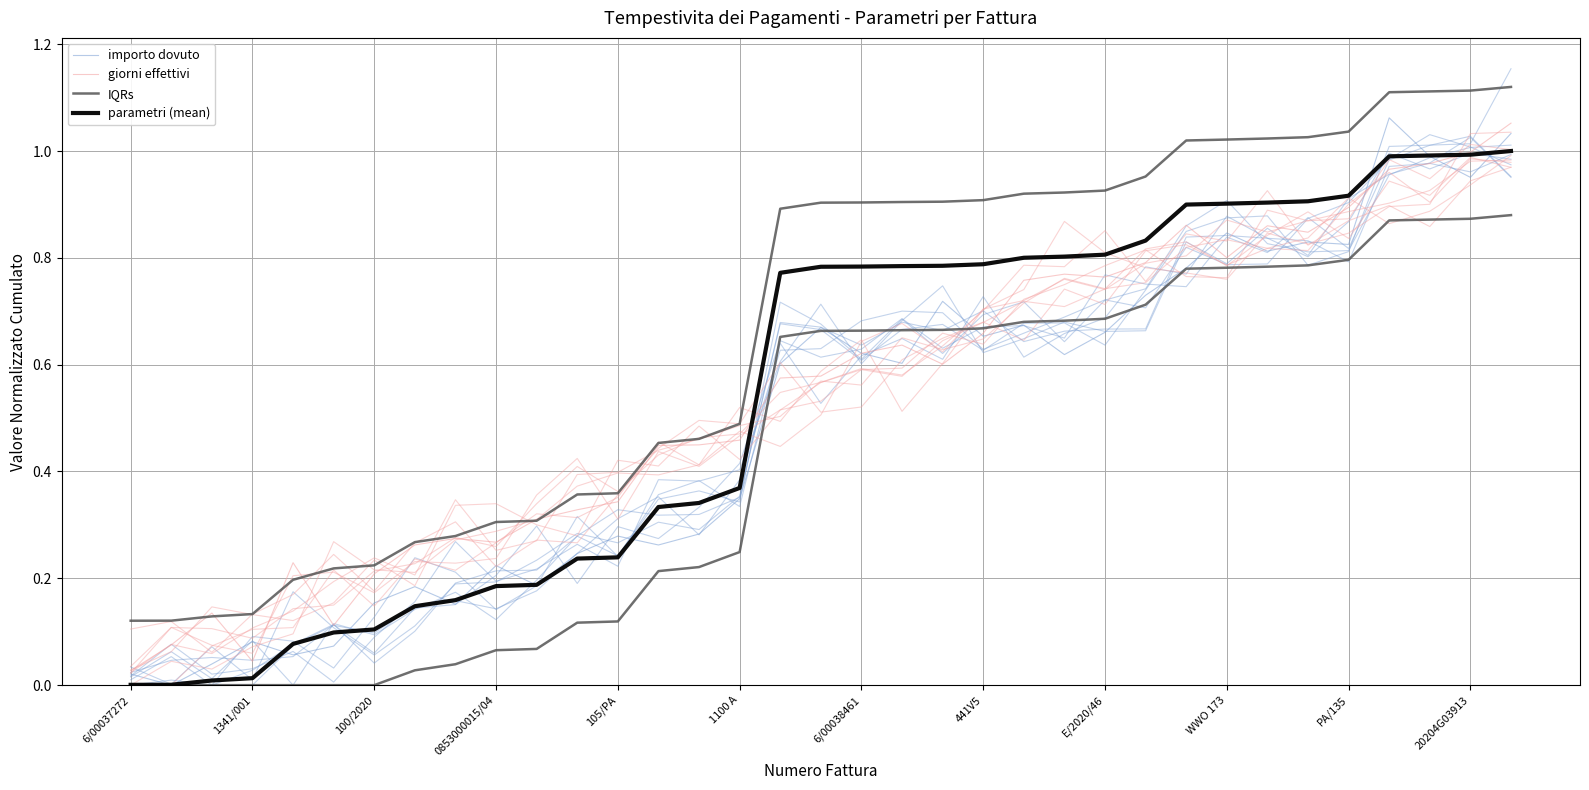

What is the value of the giorni effettivi point at the 13th from the left?

0.3